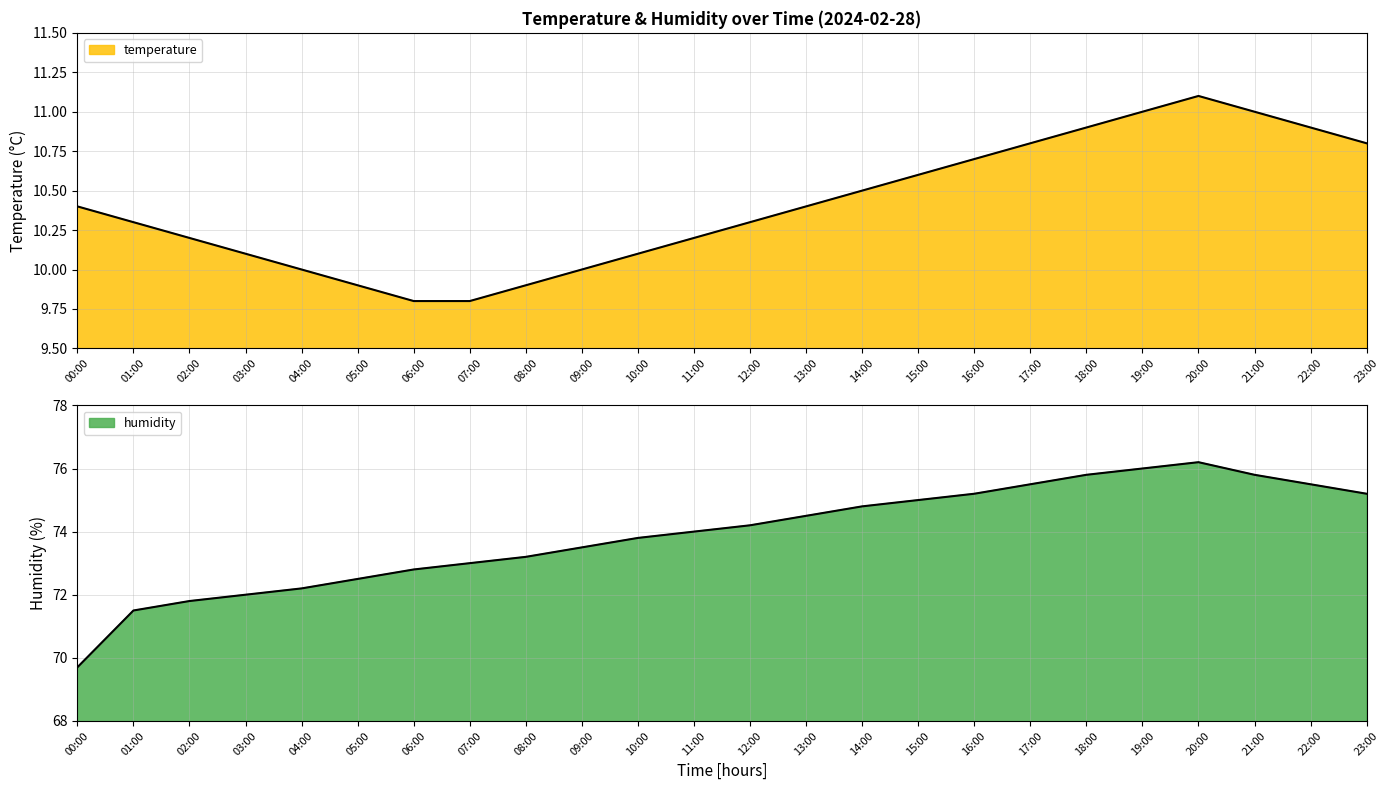

Reading left to right, what are all the values shown in this chart?

temperature: 10.4	10.3	10.2	10.1	10.0	9.9	9.8	9.8	9.9	10.0	10.1	10.2	10.3	10.4	10.5	10.6	10.7	10.8	10.9	11.0	11.1	11.0	10.9	10.8
humidity: 69.7	71.5	71.8	72.0	72.2	72.5	72.8	73.0	73.2	73.5	73.8	74.0	74.2	74.5	74.8	75.0	75.2	75.5	75.8	76.0	76.2	75.8	75.5	75.2